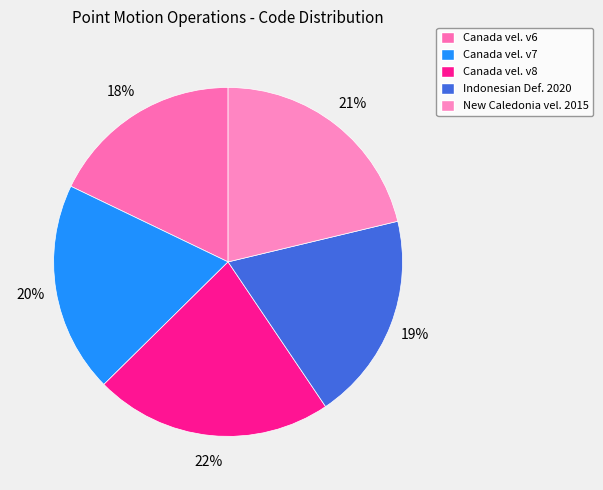

Count the number of slices in the pie.

5